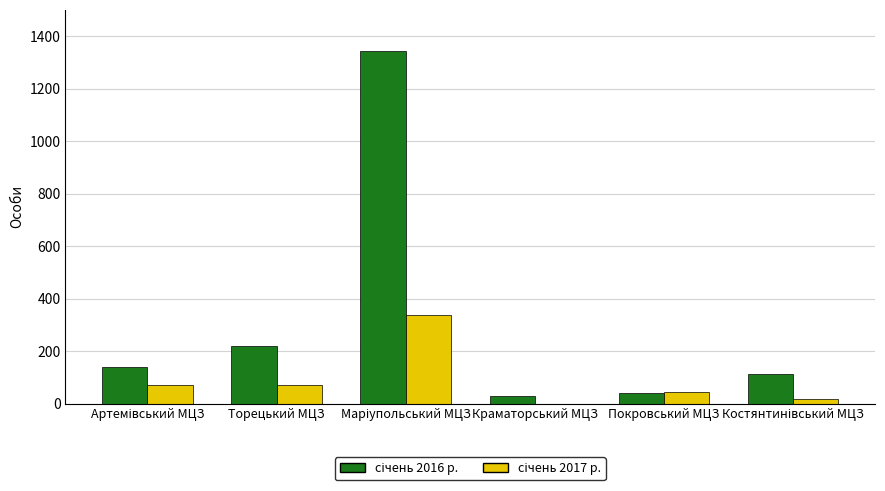

What is the maximum value shown in the chart?

1342